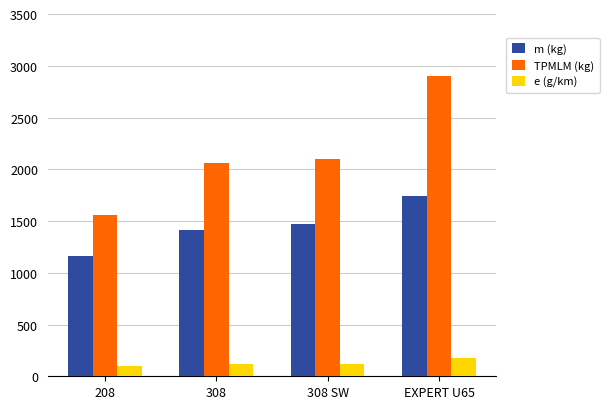

Which category has the highest value in the m (kg) series?

EXPERT U65